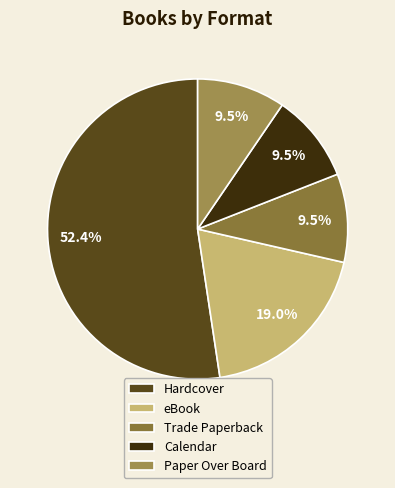

Count the number of slices in the pie.

5